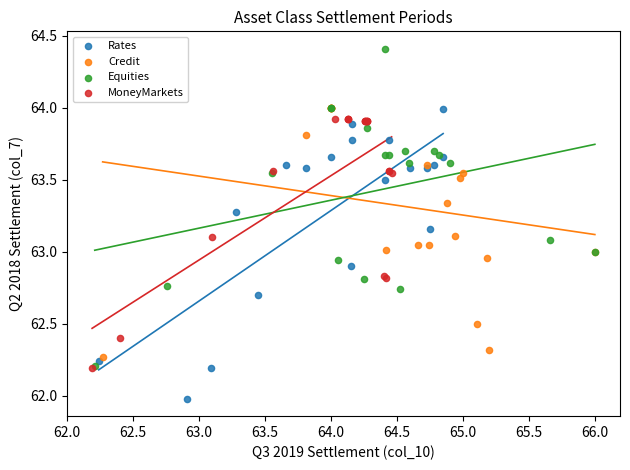

Which series contains the highest Y value?

Equities